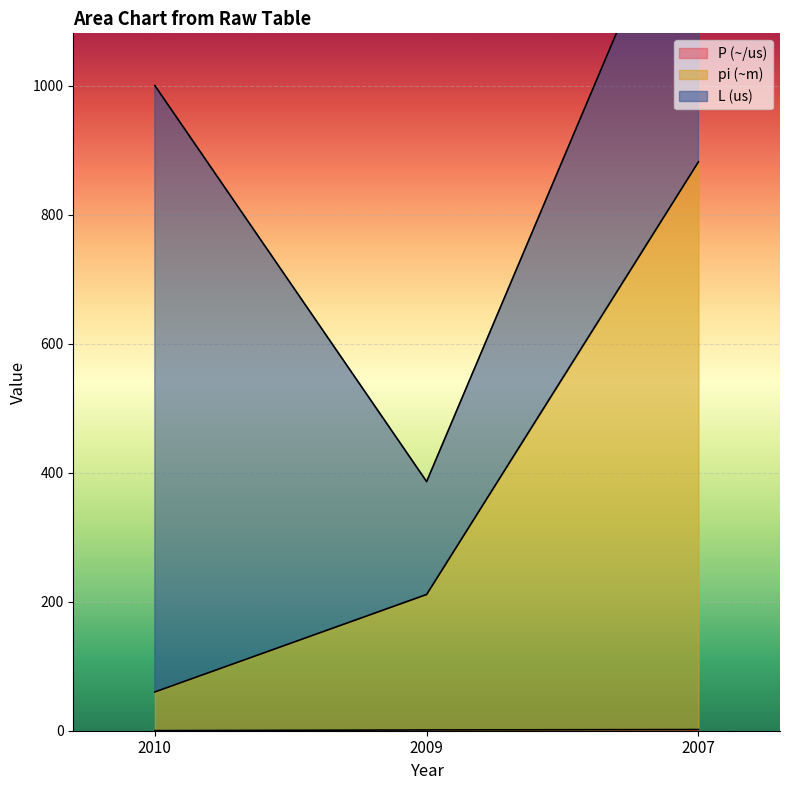

Is the value of P (~/us) at 2007 greater than the value of pi (~m) at 2007?

No